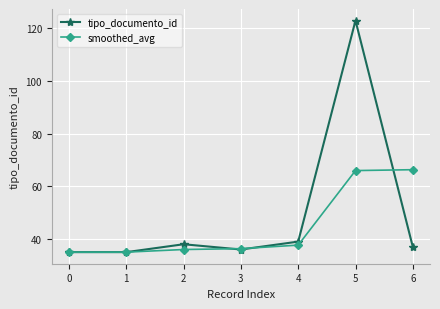

True or false: smoothed_avg and tipo_documento_id cross at least once.

True